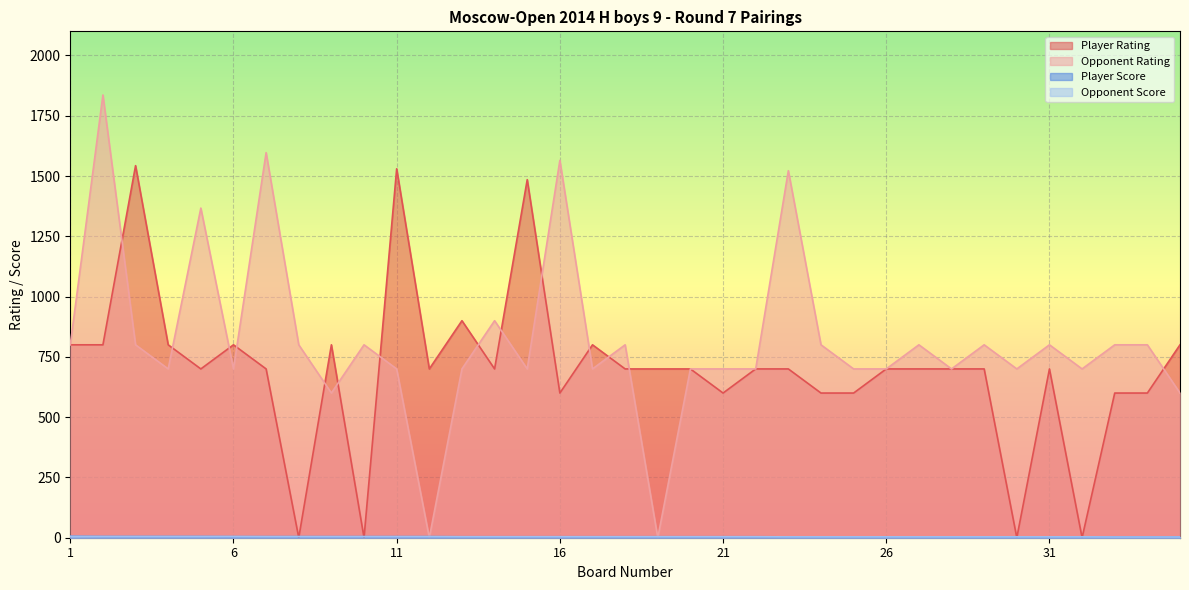

Between 4 and 29, which series saw the biggest shift?

Player Rating